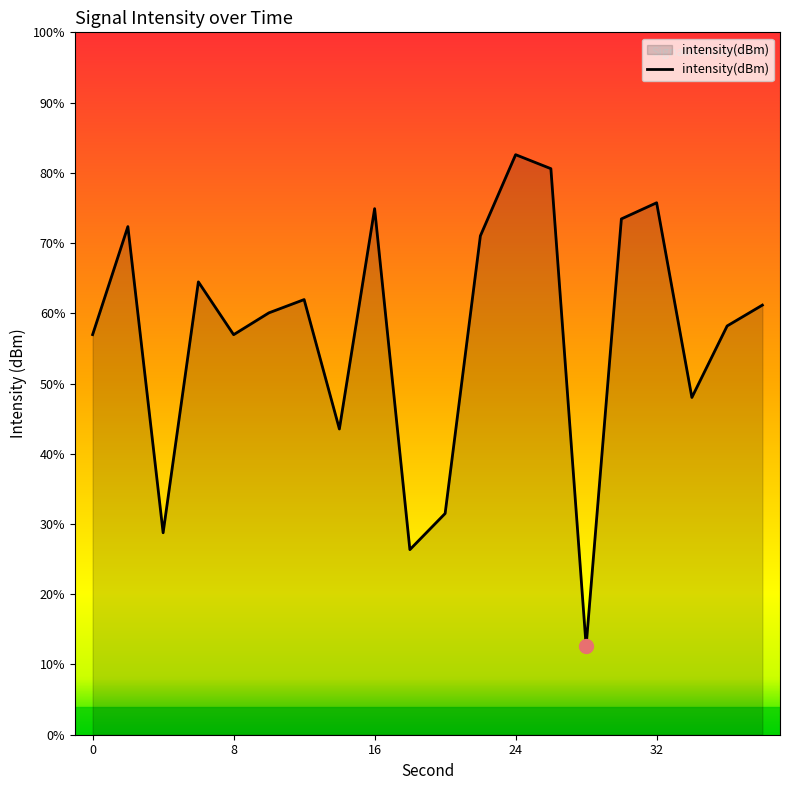

Reading left to right, extract all data points from this chart.

0=-125.1	2=-119.7	4=-134.9	6=-122.4	8=-125.1	10=-124.0	12=-123.3	14=-129.8	16=-118.8	18=-135.8	20=-134.0	22=-120.1	24=-116.1	26=-116.8	28=-140.6	30=-119.3	32=-118.5	34=-128.2	36=-124.6	38=-123.6